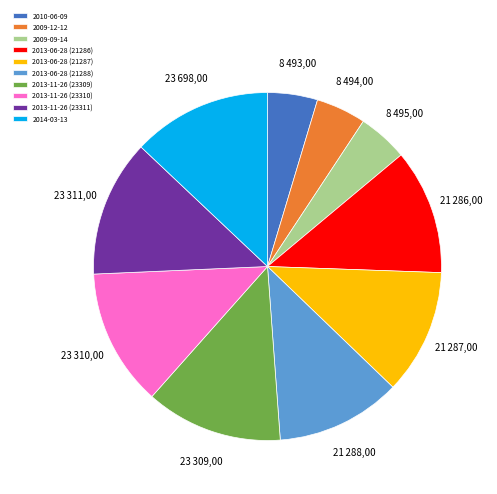

Does any single category account for the majority?

No